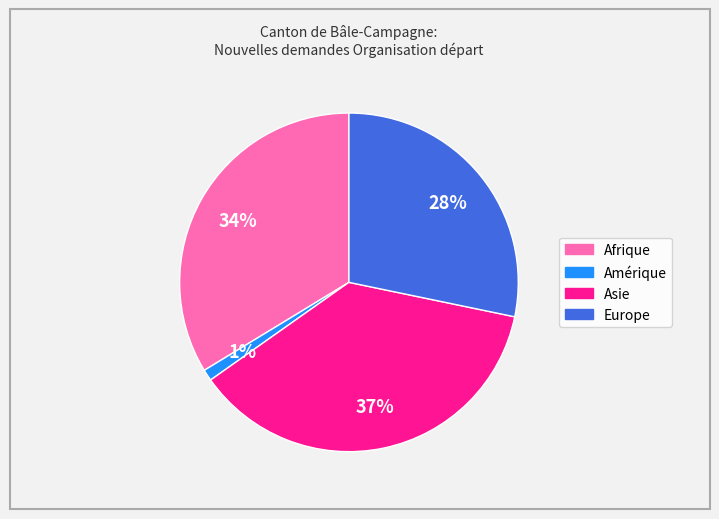

What is the smallest slice in the pie chart?

Amérique